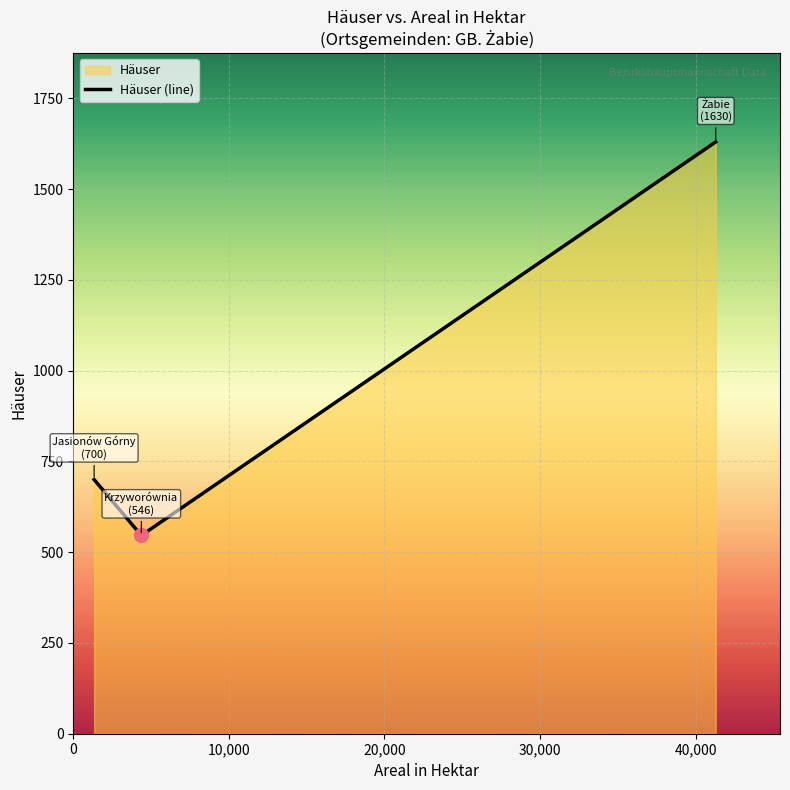

What is the smallest value displayed?

546